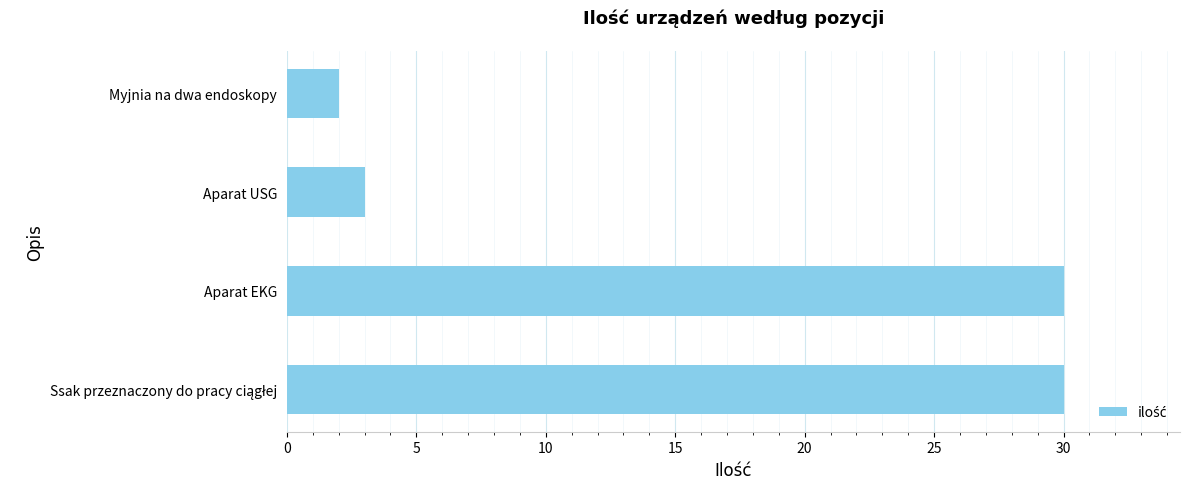

Which category has the lowest value across all series?

Myjnia na dwa endoskopy